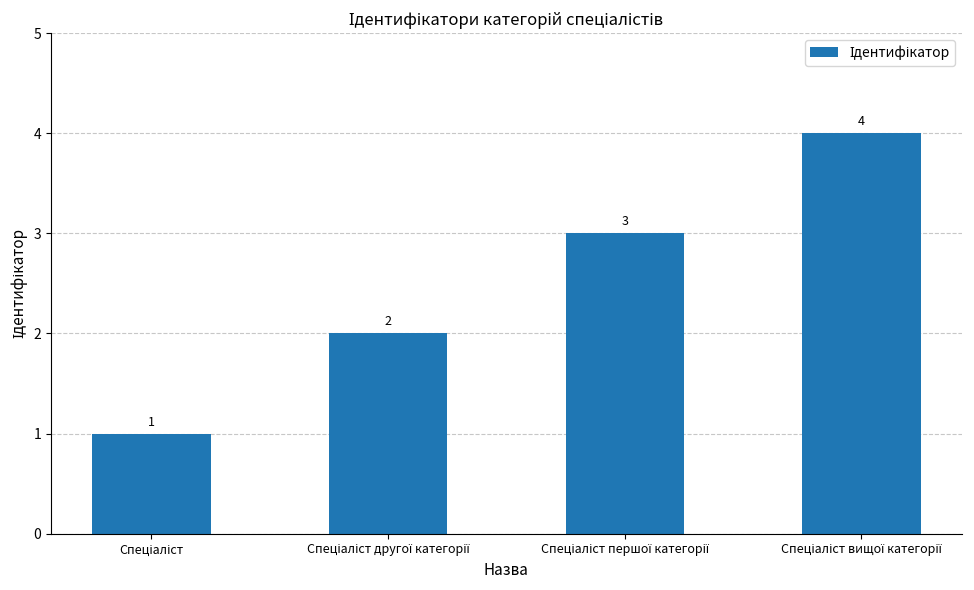

What is the maximum value shown in the chart?

4